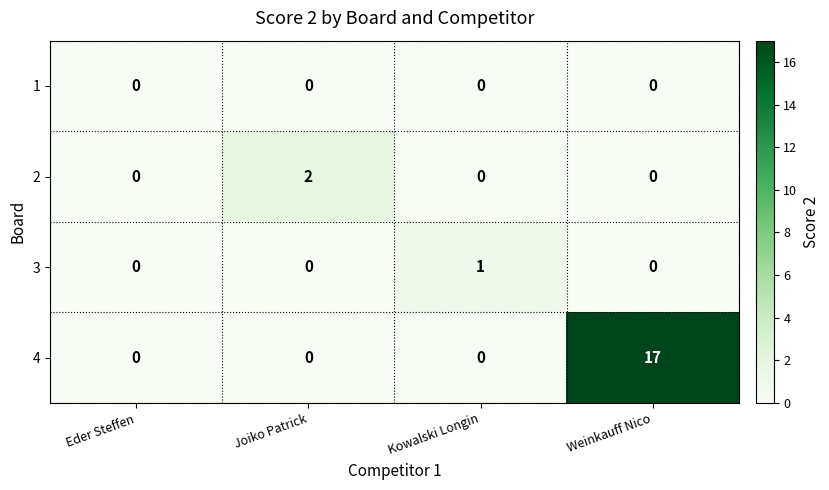

Which series has the largest total across all categories?

4